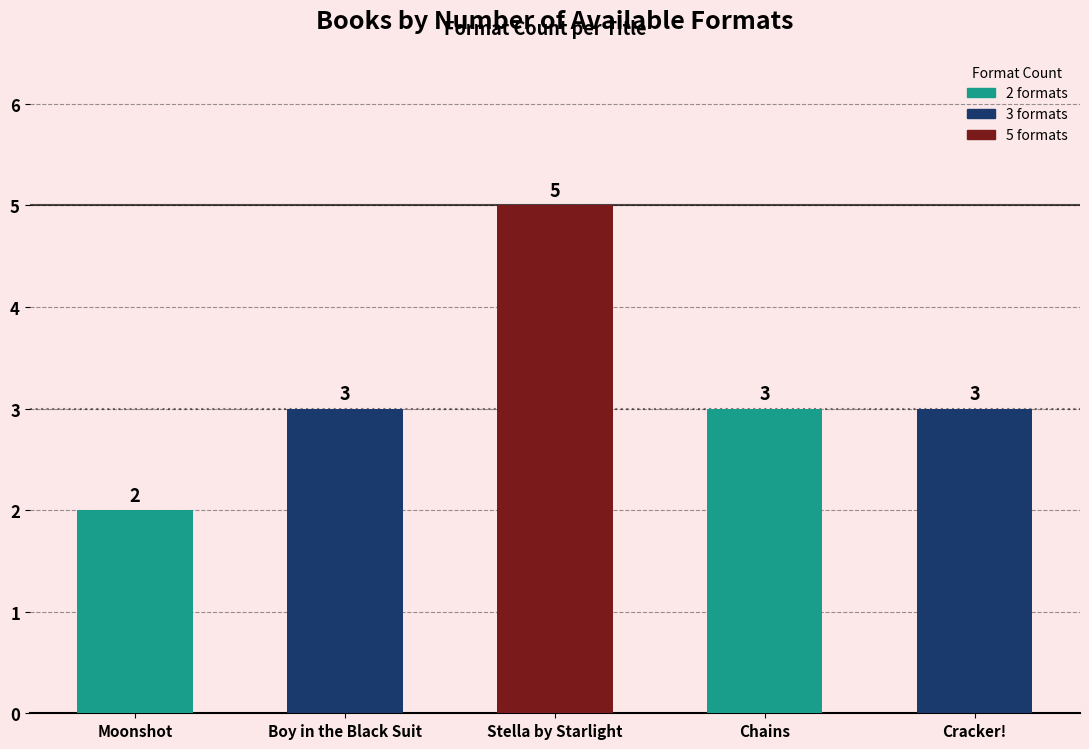

Count the values in the range 3 to 4.

3